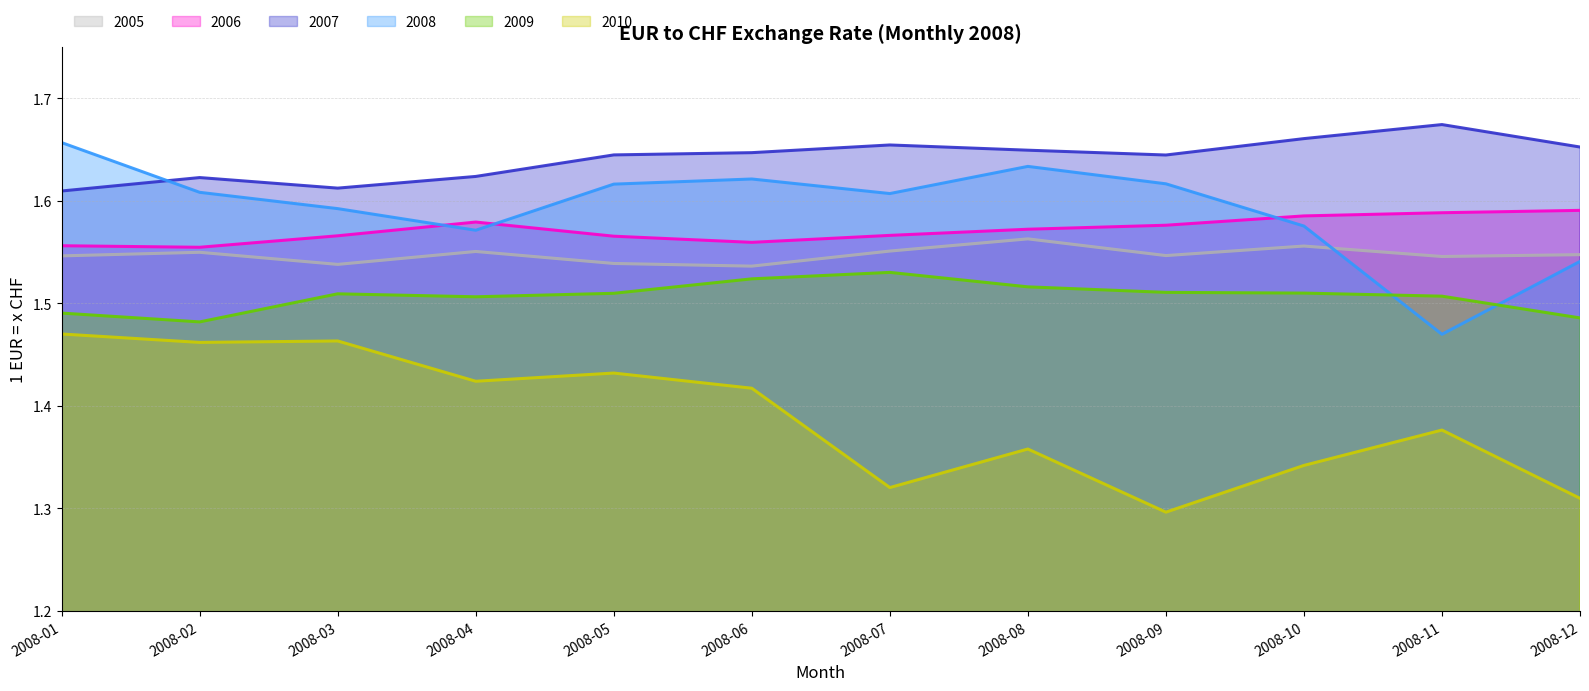

List the labels in order of 2008 value, largest first.

2008-01, 2008-08, 2008-06, 2008-09, 2008-05, 2008-02, 2008-07, 2008-03, 2008-10, 2008-04, 2008-12, 2008-11